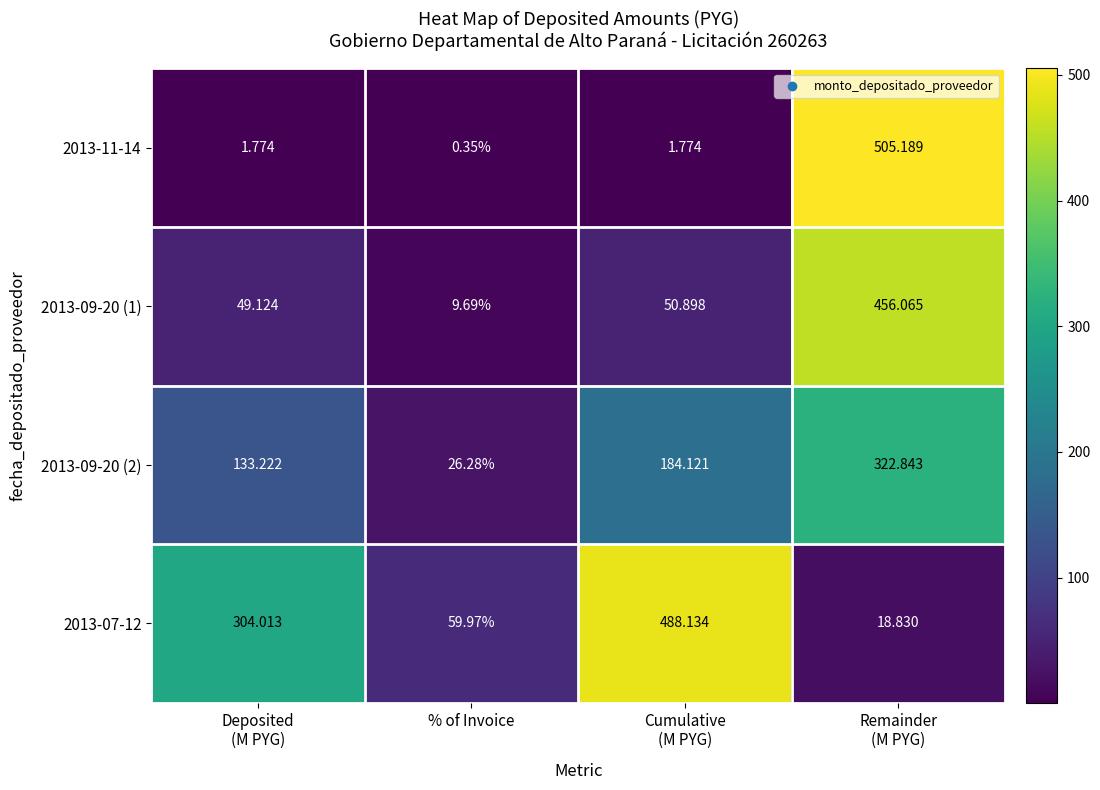

At which label does 2013-09-20 (2) reach its minimum?

% of Invoice